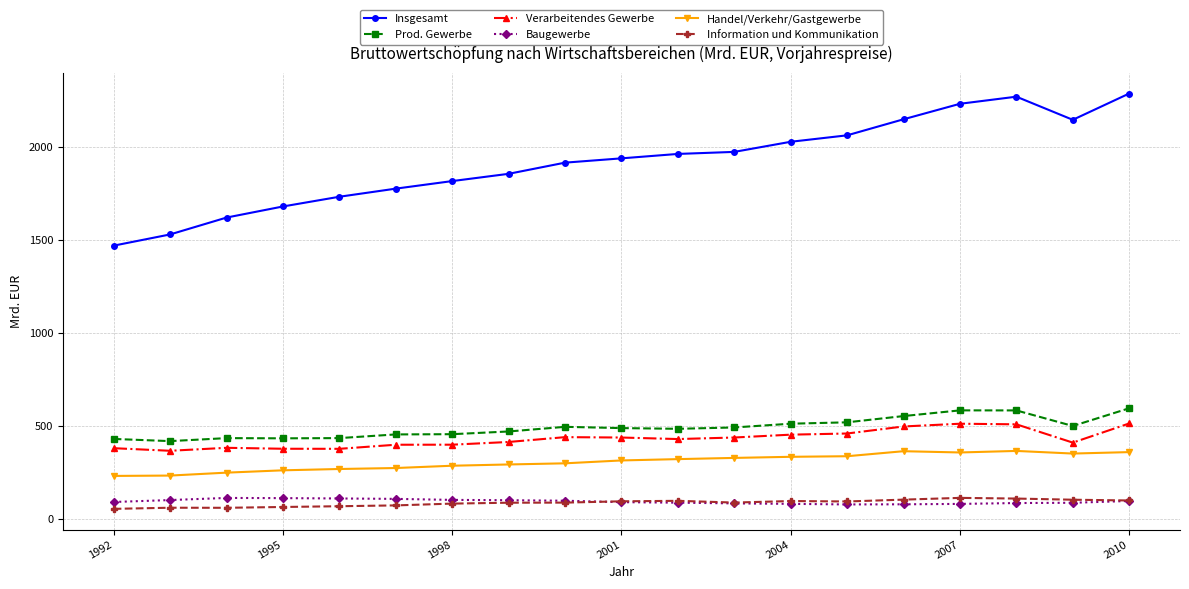

What is the minimum value for Verarbeitendes Gewerbe?

368.1